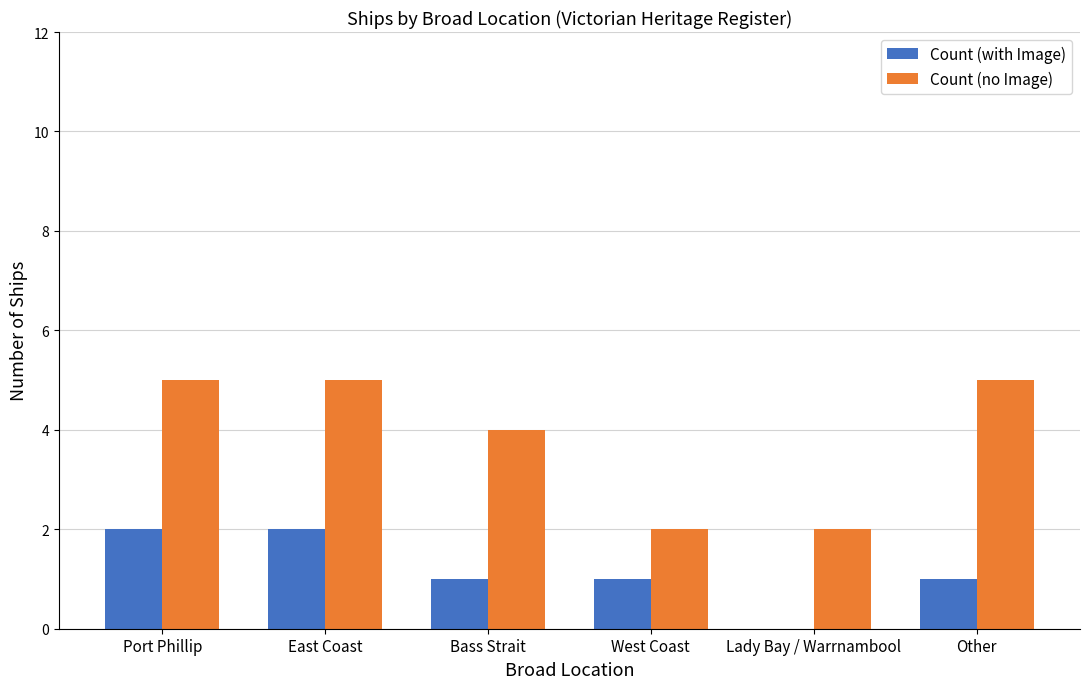

Which series has the largest total across all categories?

Count (no Image)